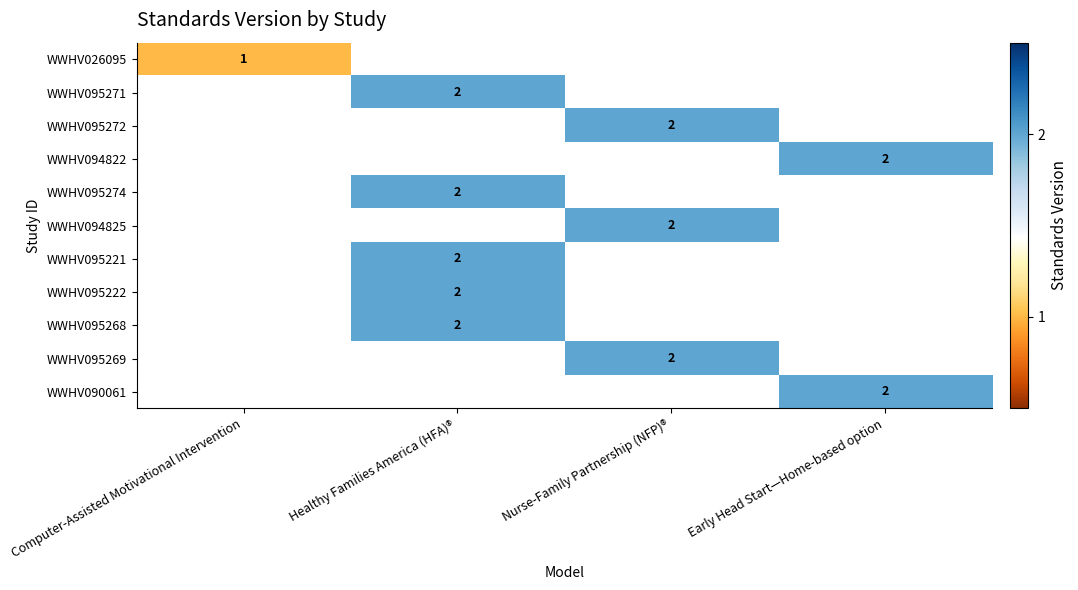

The value of WWHV095221 at Healthy Families America (HFA)® is 1. True or false?

False